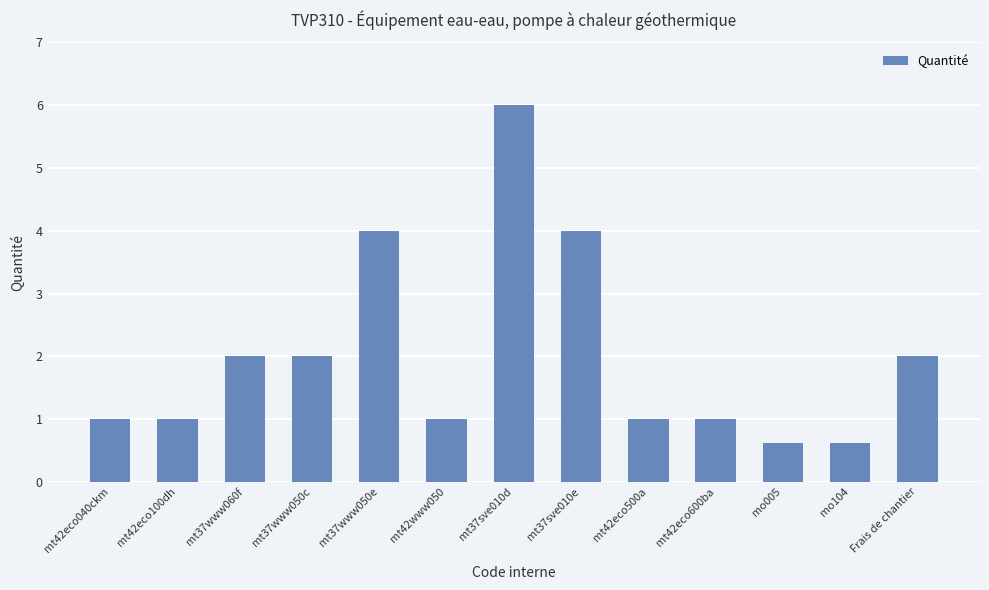

What is the minimum value shown in the chart?

0.6